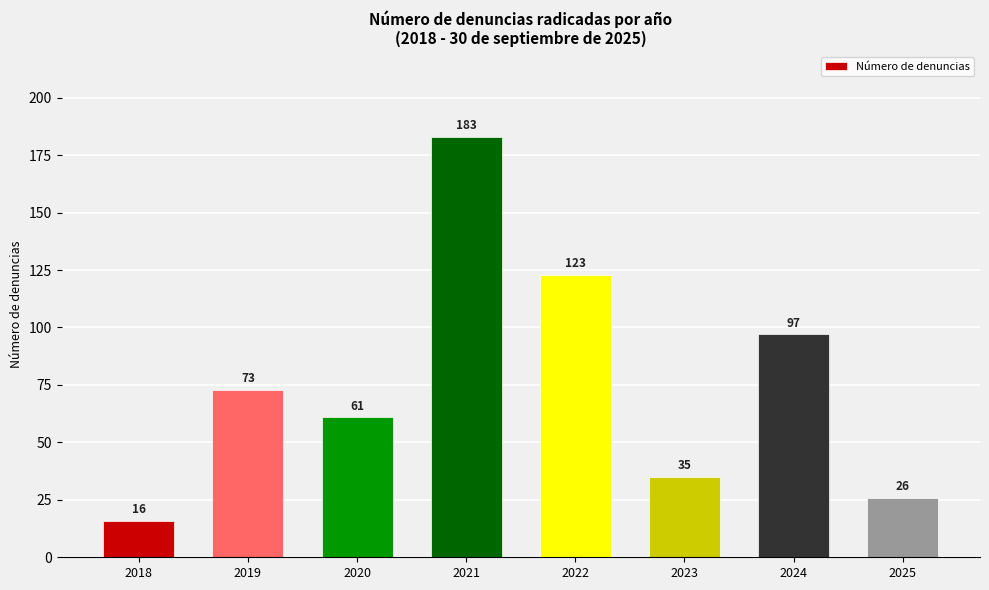

What is the ratio of the value at 2023 to the value at 2025?

1.3